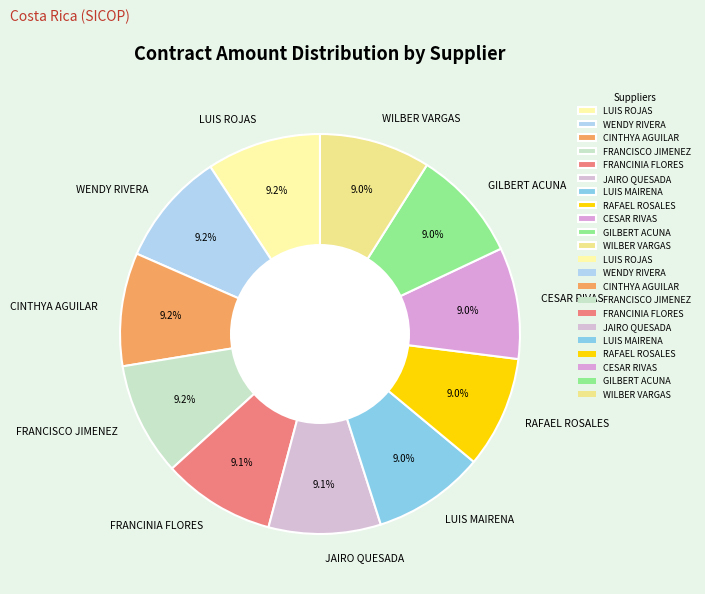

Approximately how many times larger is the value at RAFAEL ROSALES compared to GILBERT ACUNA?

1.0